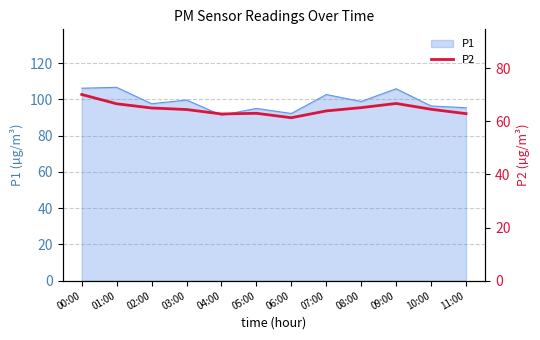

What is the lowest value of the P1 series?

91.3